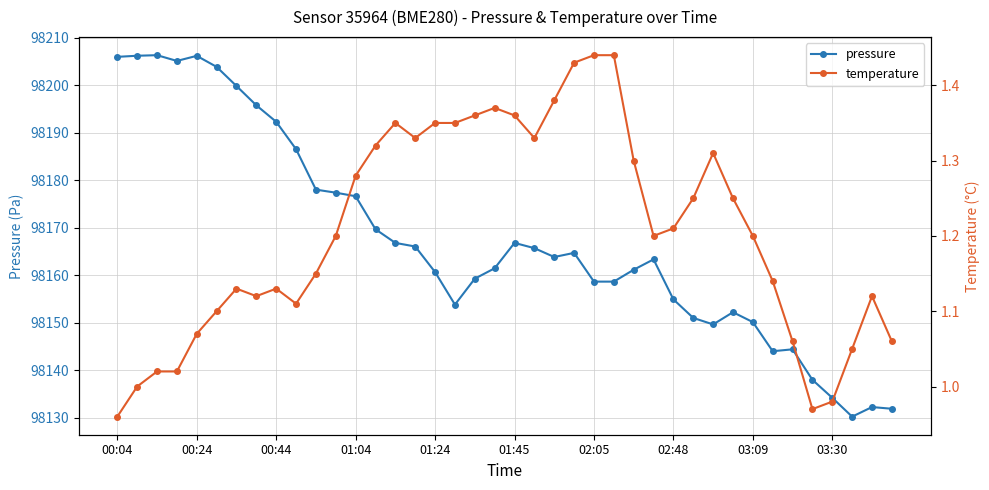

What is the difference between the maximum and minimum values in the pressure series?

76.1